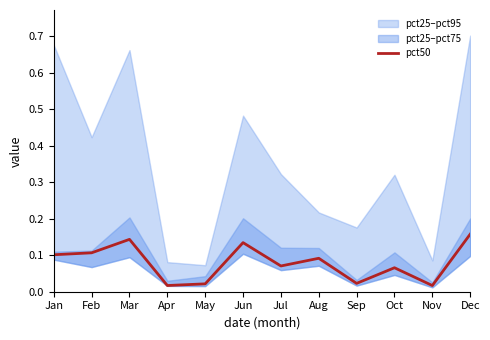

How many interior local peaks (higher than both neighbors) does the data have?

4